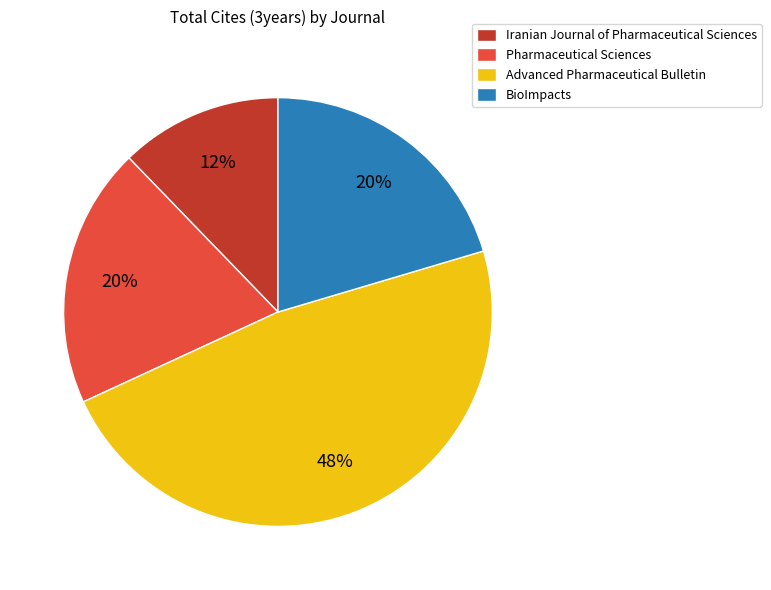

Between Pharmaceutical Sciences and Iranian Journal of Pharmaceutical Sciences, which is larger?

Pharmaceutical Sciences